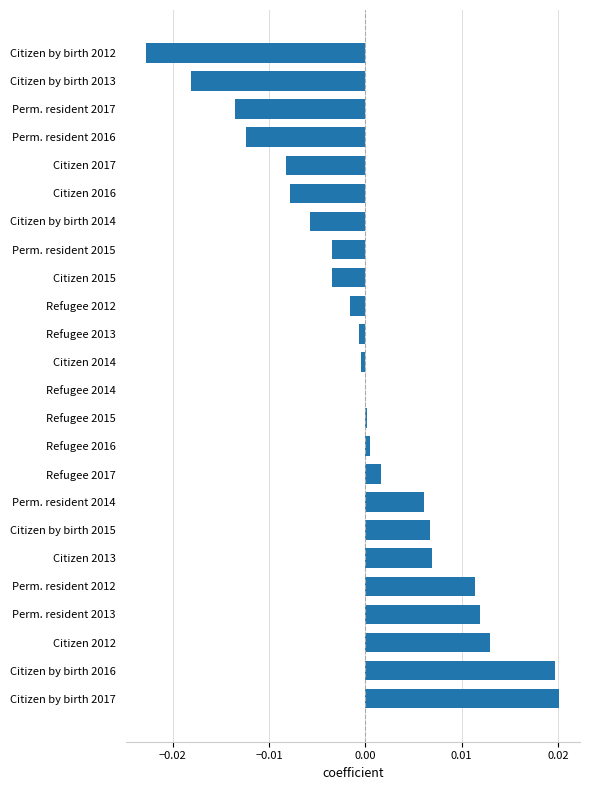

The chart shows a value of -0.0 at Citizen 2016. True or false?

True